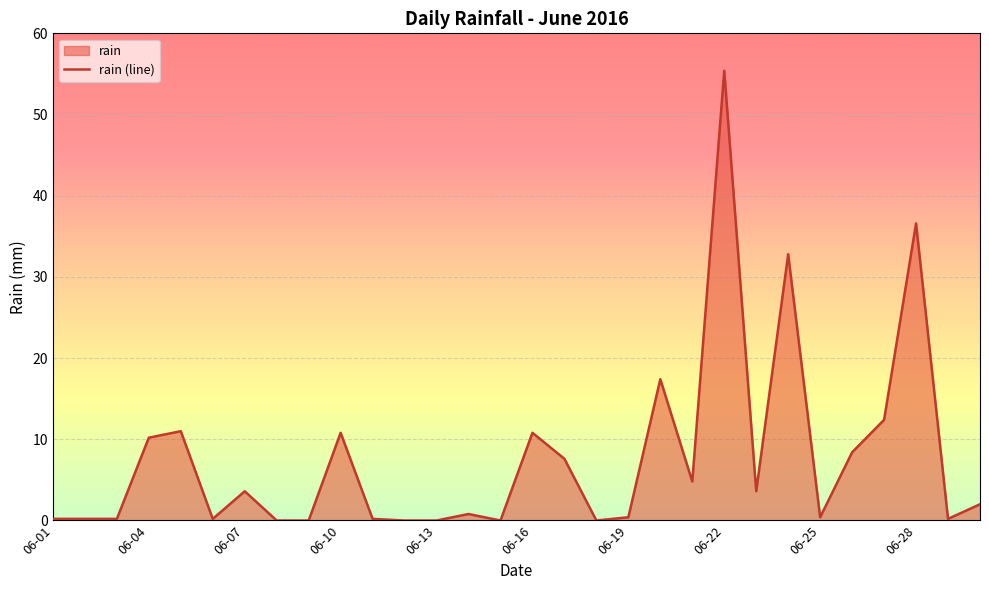

Where does the data first go above 2?

06-04